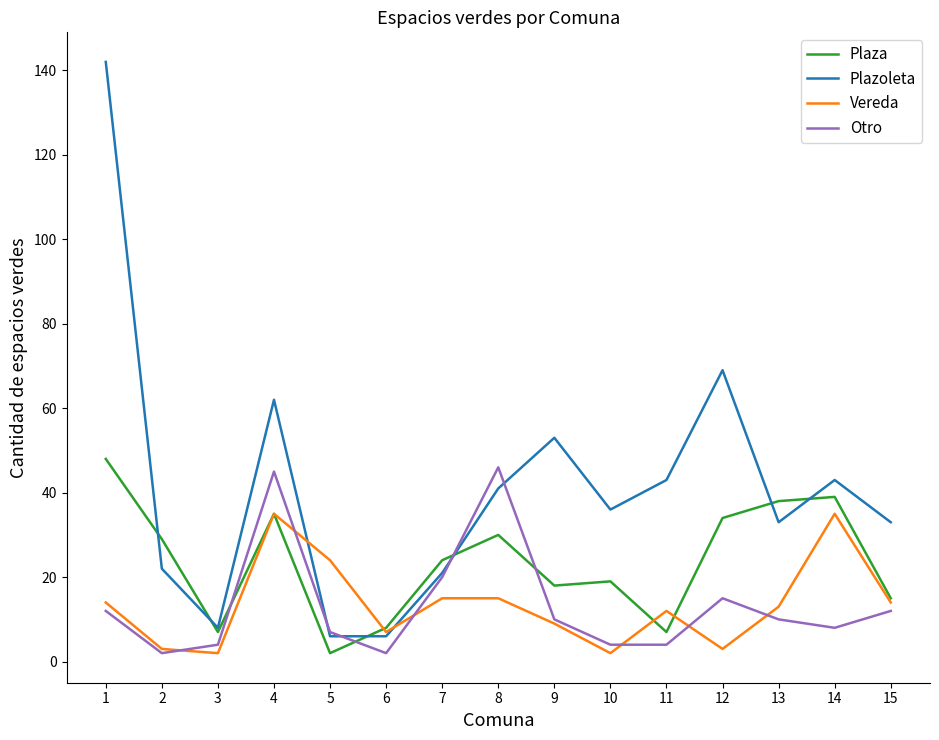

True or false: Plazoleta has a value of 54 at 10.

False